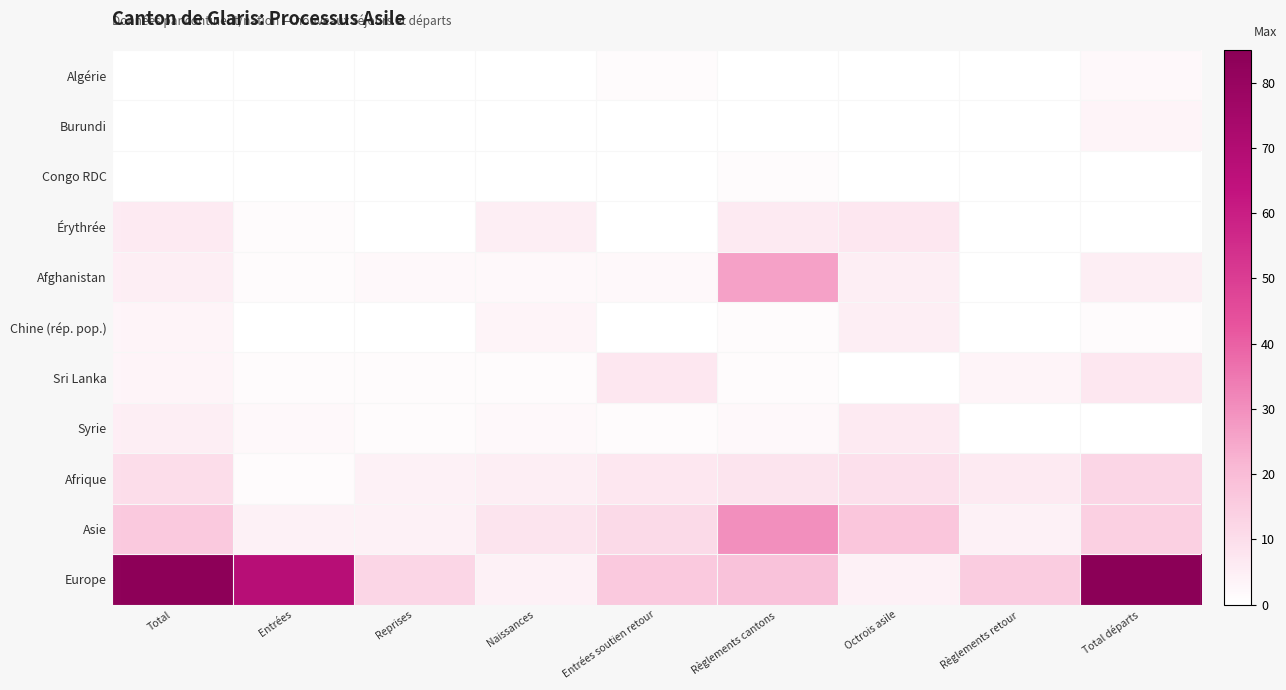

How many distinct data groups are displayed?

11